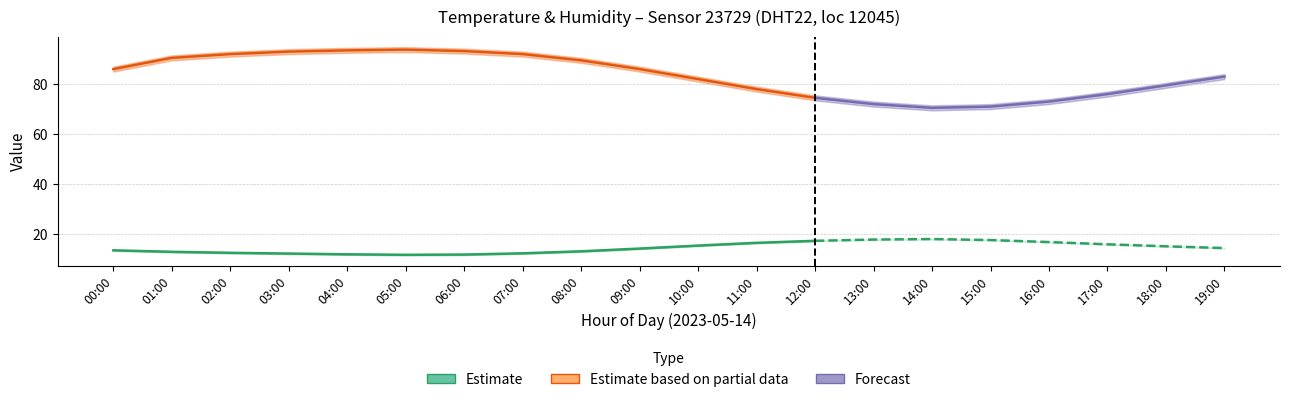

True or false: humidity_lo and temperature_lo cross at least once.

False